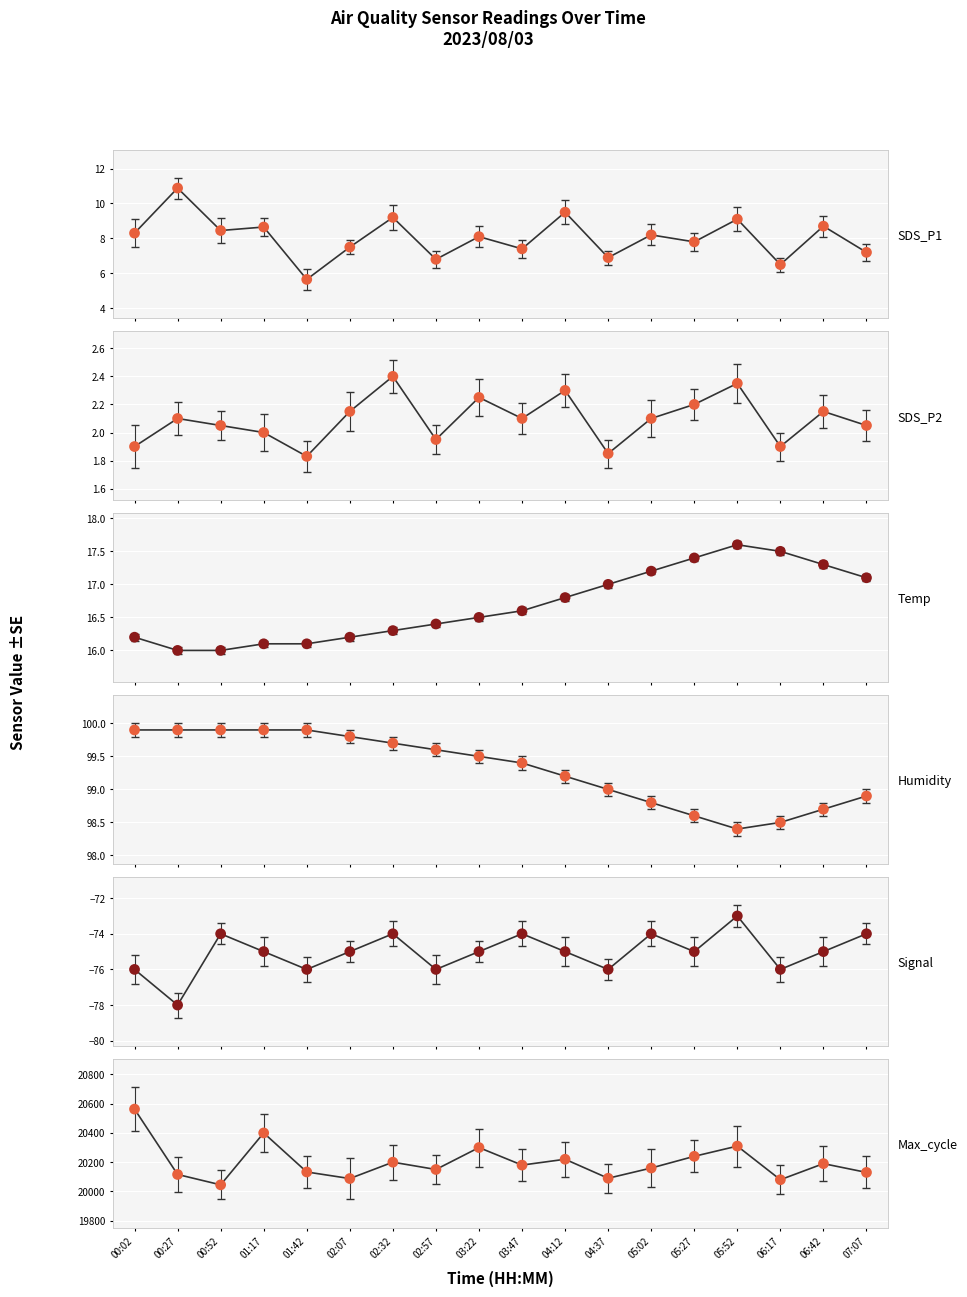

Which series contains the highest Y value?

Max_cycle